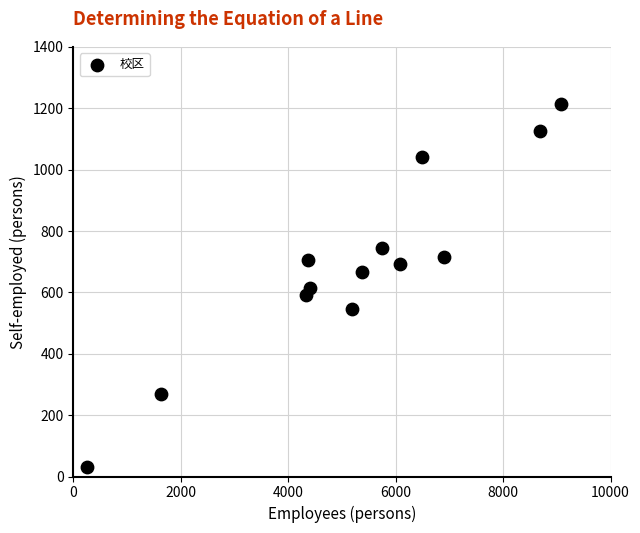

What is the range of Y values (max minus min)?

1183